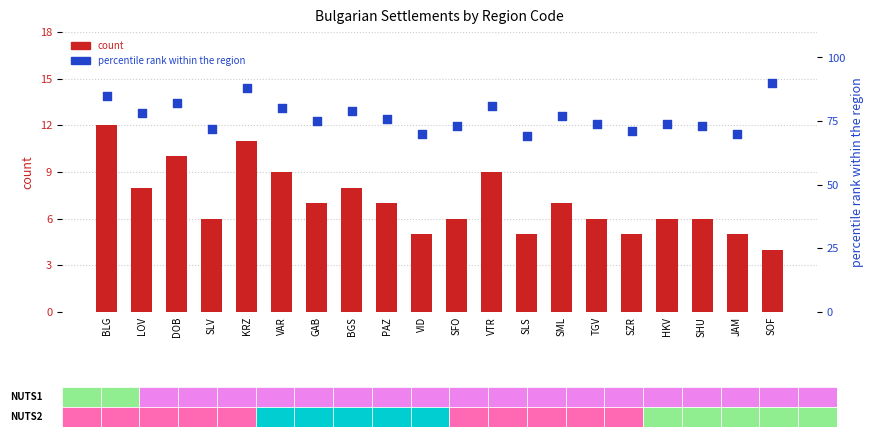

Which series has the largest Y range (max minus min)?

percentile rank within the region